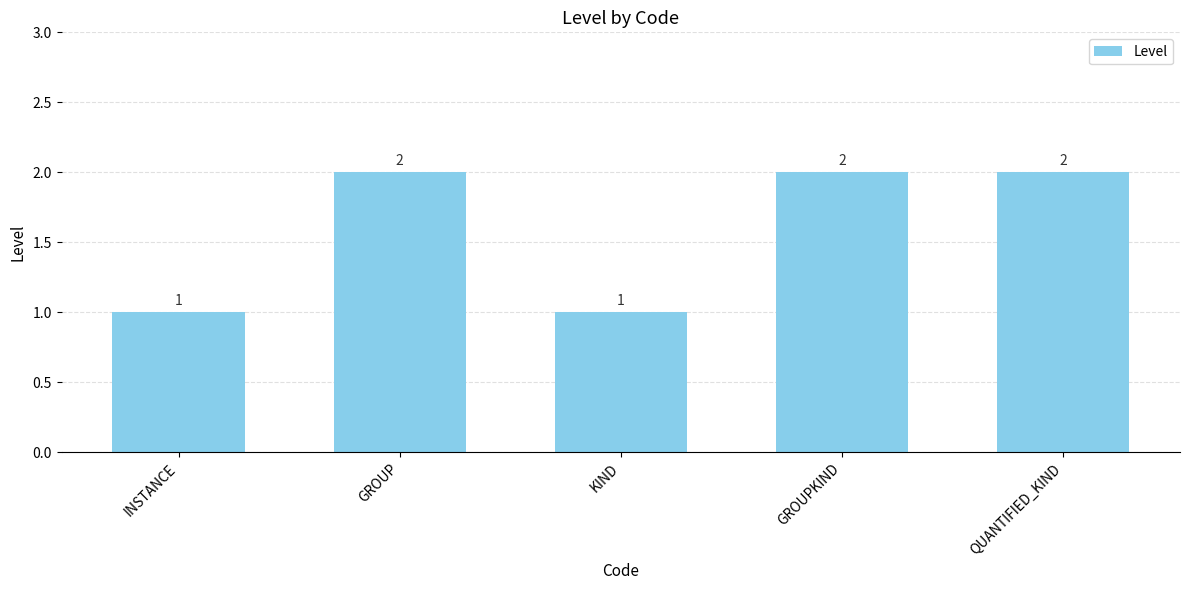

True or false: the data shows 1 at GROUP.

False